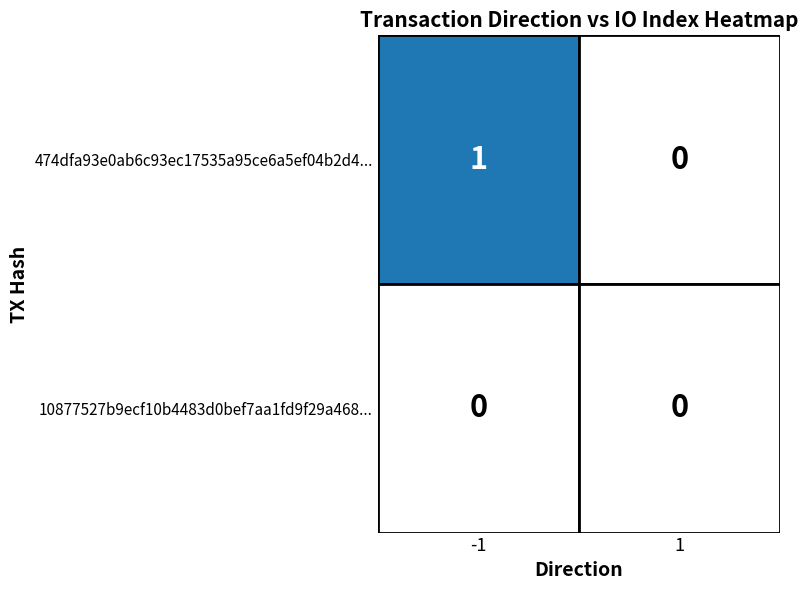

List the series in order of their overall mean, highest first.

474dfa93e0ab6c93ec17535a95ce6a5ef04b2d4, 10877527b9ecf10b4483d0bef7aa1fd9f29a468